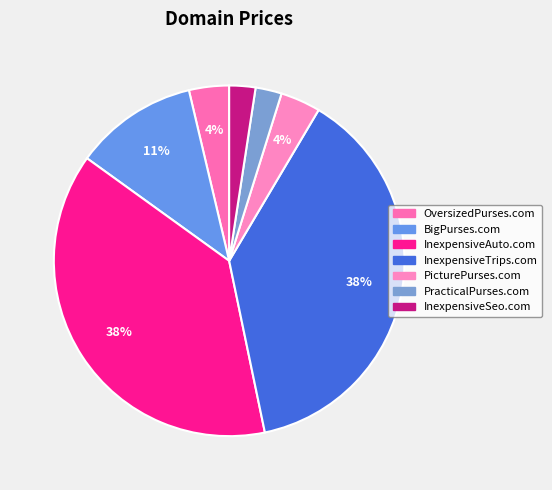

Is it true that BigPurses.com is 22% of the pie?

False